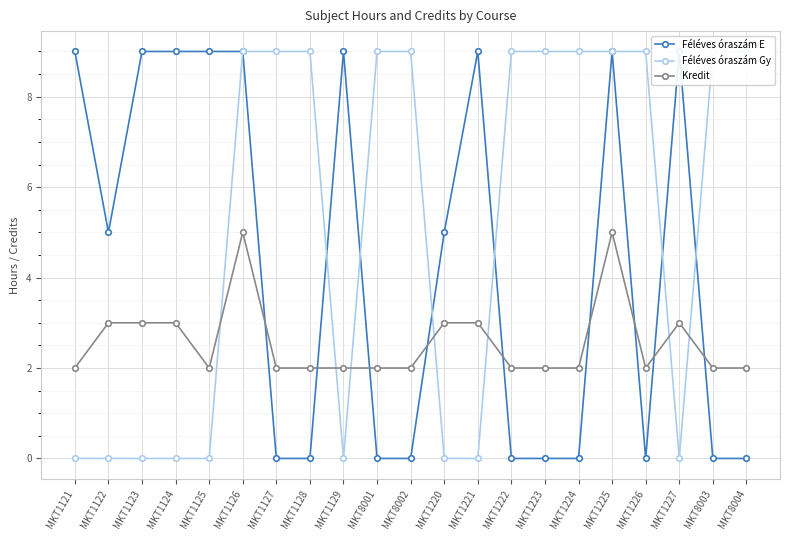

Count the Féléves óraszám Gy values in the range 0 to 9.

21